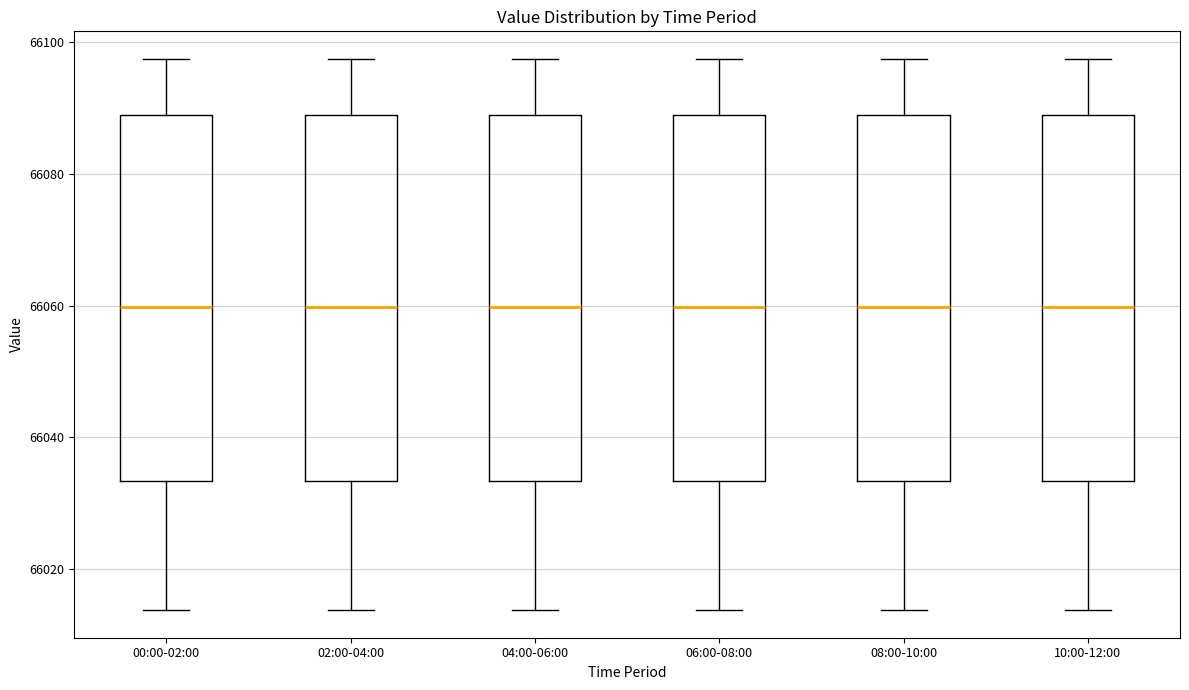

Reading left to right, transcribe this box plot: for each box, give where its median line is, the range the box spans, and where its two whiskers end, as read against the y-axis. The values are not printed on the chart, so give them approximately, as read against the axis.

00:00-02:00: median 66060, box 66034 to 66088, whiskers 66014 to 66098
02:00-04:00: median 66060, box 66034 to 66088, whiskers 66014 to 66098
04:00-06:00: median 66060, box 66034 to 66088, whiskers 66014 to 66098
06:00-08:00: median 66060, box 66034 to 66088, whiskers 66014 to 66098
08:00-10:00: median 66060, box 66034 to 66088, whiskers 66014 to 66098
10:00-12:00: median 66060, box 66034 to 66088, whiskers 66014 to 66098